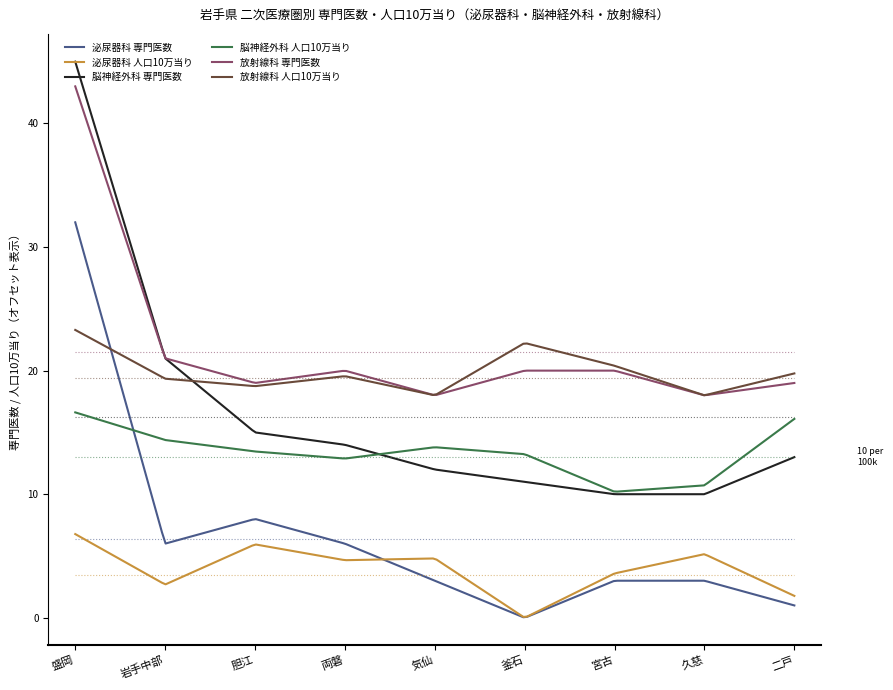

Which series has the widest spread of values?

脳神経外科 専門医数